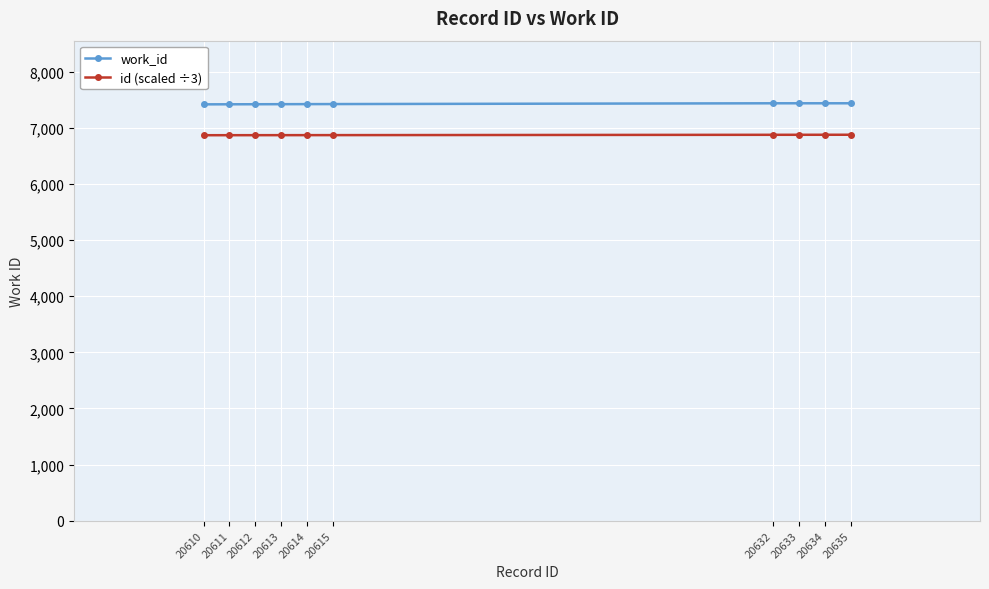

How many categories are shown in the chart?

10